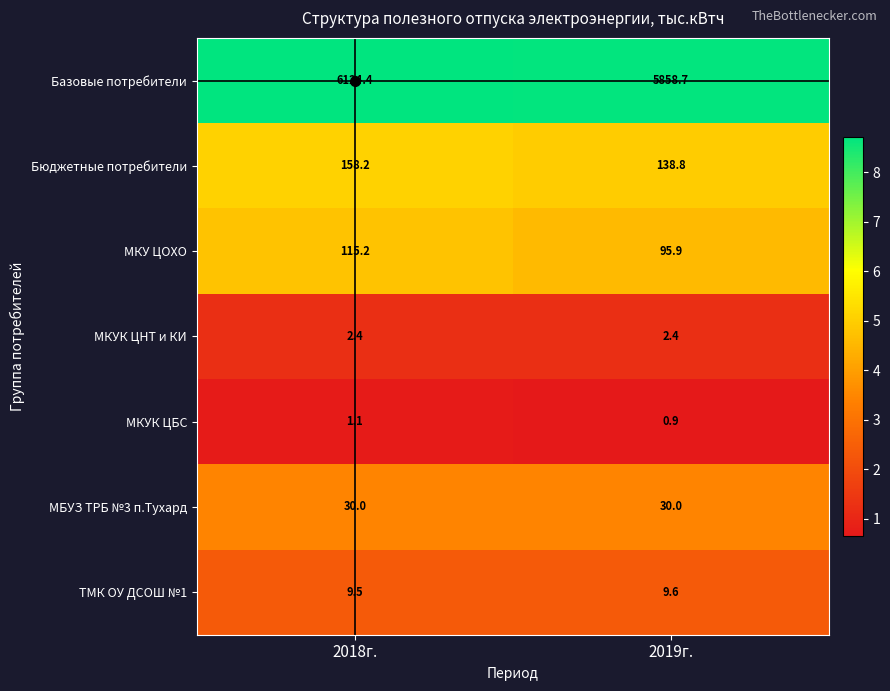

Read the МКУК ЦНТ и КИ value at 2019г..

2.4